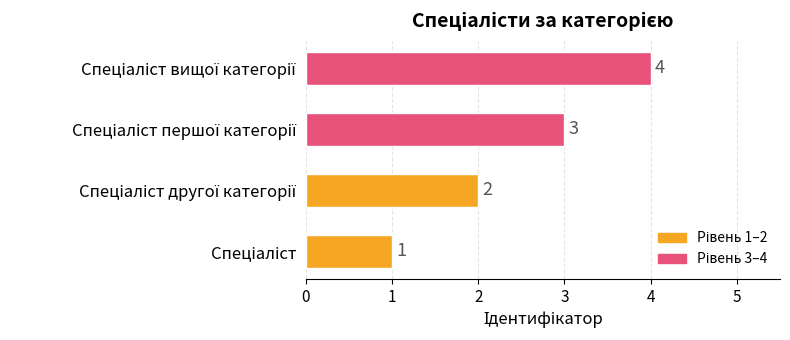

Count the values in the range 2 to 4.

3